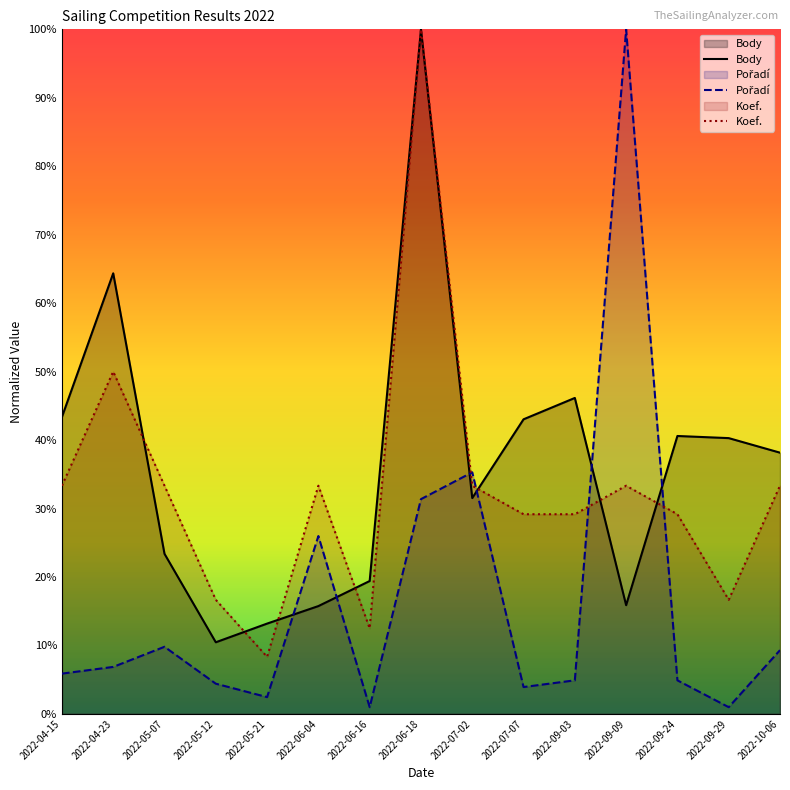

Reading right to left, transcribe all the data shown in this chart.

Body: 2022-10-06=38.2	2022-09-29=40.3	2022-09-24=40.6	2022-09-09=15.9	2022-09-03=46.2	2022-07-07=43.0	2022-07-02=31.5	2022-06-18=100.0	2022-06-16=19.4	2022-06-04=15.7	2022-05-21=13.2	2022-05-12=10.5	2022-05-07=23.4	2022-04-23=64.4	2022-04-15=43.4
Koef.: 2022-10-06=33.3	2022-09-29=16.7	2022-09-24=29.2	2022-09-09=33.3	2022-09-03=29.2	2022-07-07=29.2	2022-07-02=33.3	2022-06-18=100.0	2022-06-16=12.5	2022-06-04=33.3	2022-05-21=8.3	2022-05-12=16.7	2022-05-07=33.3	2022-04-23=50.0	2022-04-15=33.3
Pořadí: 2022-10-06=9.3	2022-09-29=1.0	2022-09-24=4.9	2022-09-09=100.0	2022-09-03=4.9	2022-07-07=3.9	2022-07-02=35.3	2022-06-18=31.4	2022-06-16=1.0	2022-06-04=26.0	2022-05-21=2.5	2022-05-12=4.4	2022-05-07=9.8	2022-04-23=6.9	2022-04-15=5.9